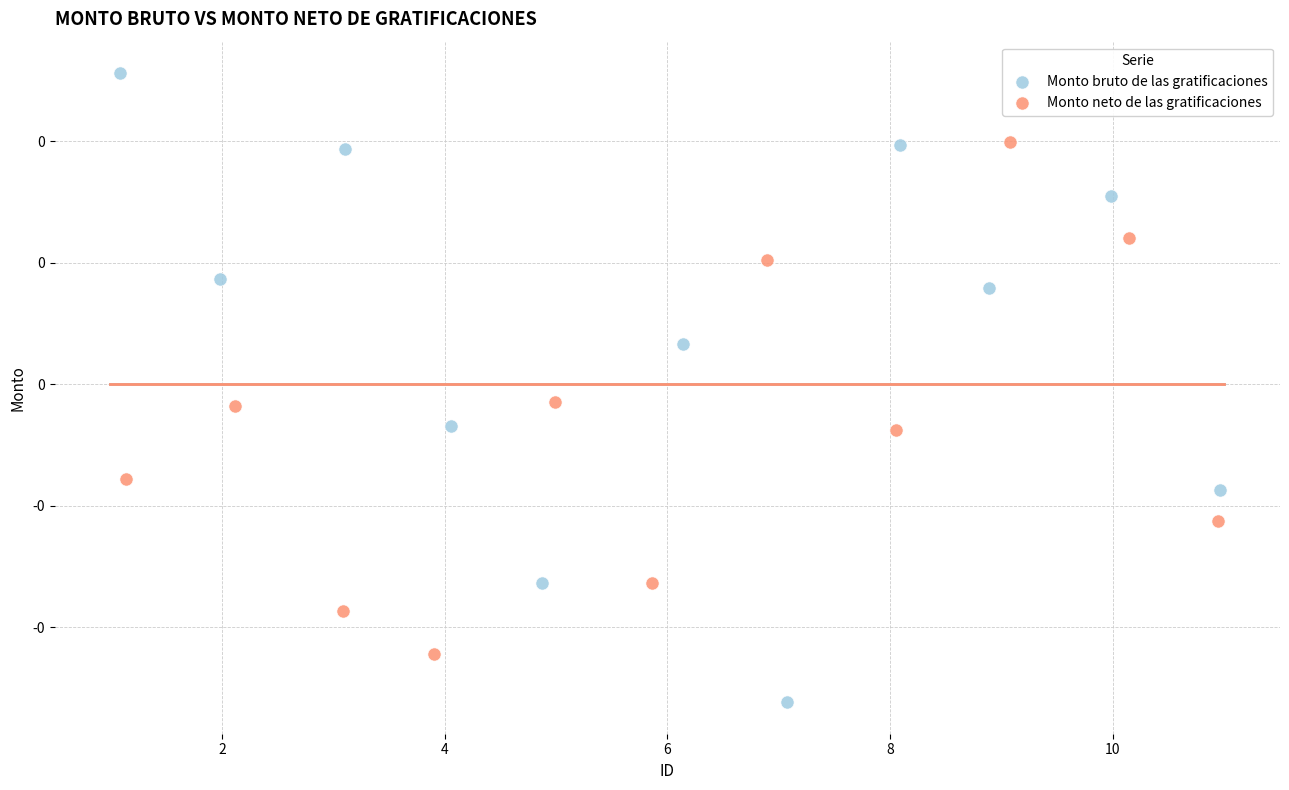

Which series has the widest spread of Y values?

Monto bruto de las gratificaciones